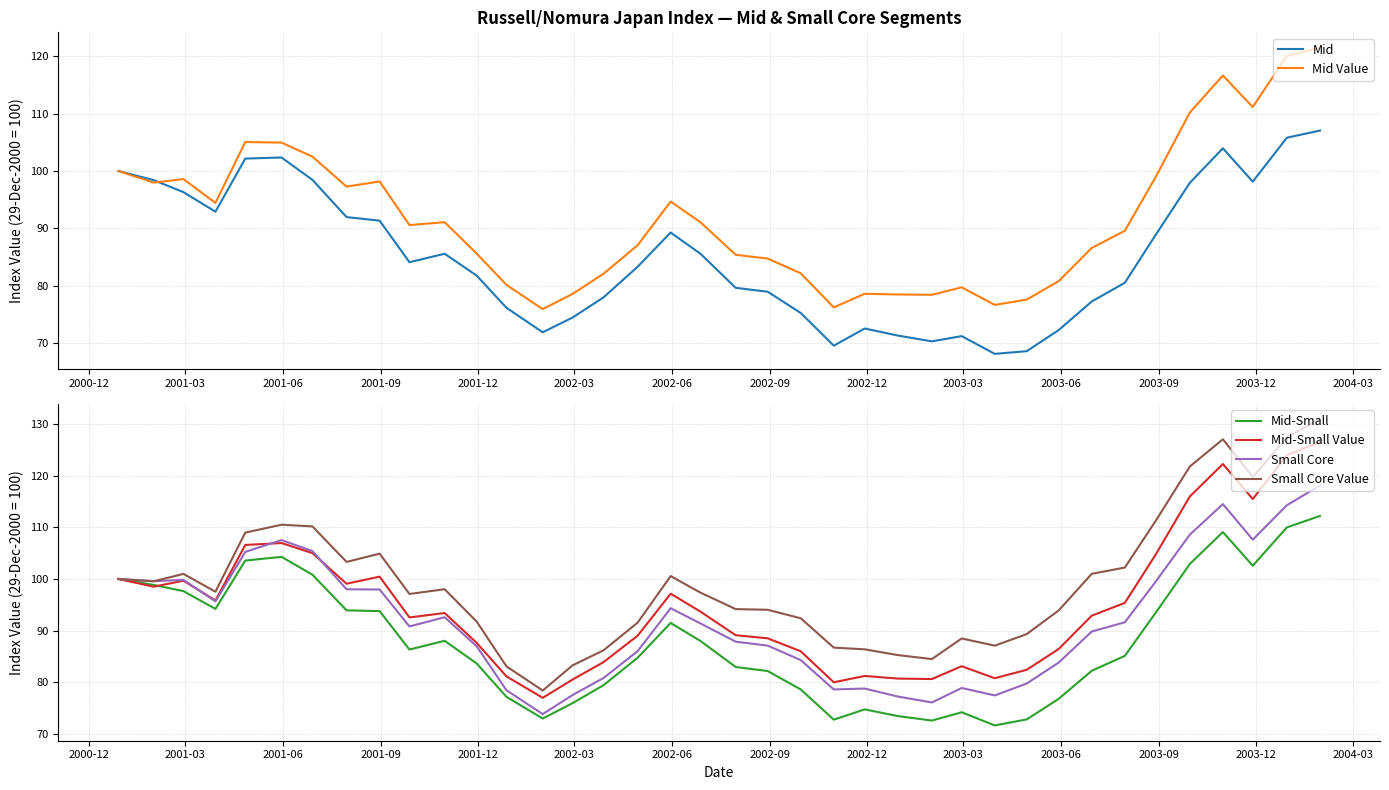

How many lines are shown in the chart?

6